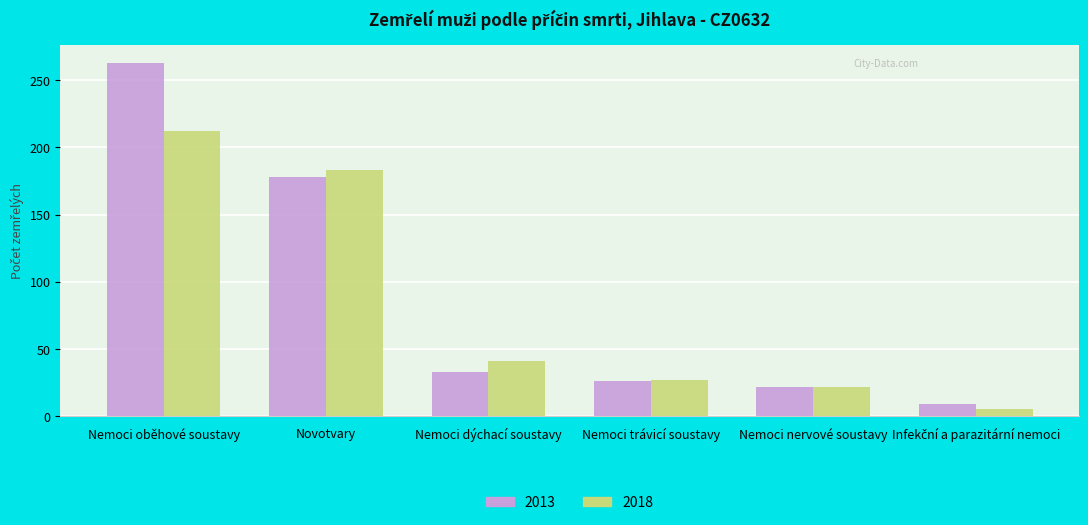

Count the number of categories in the chart.

6